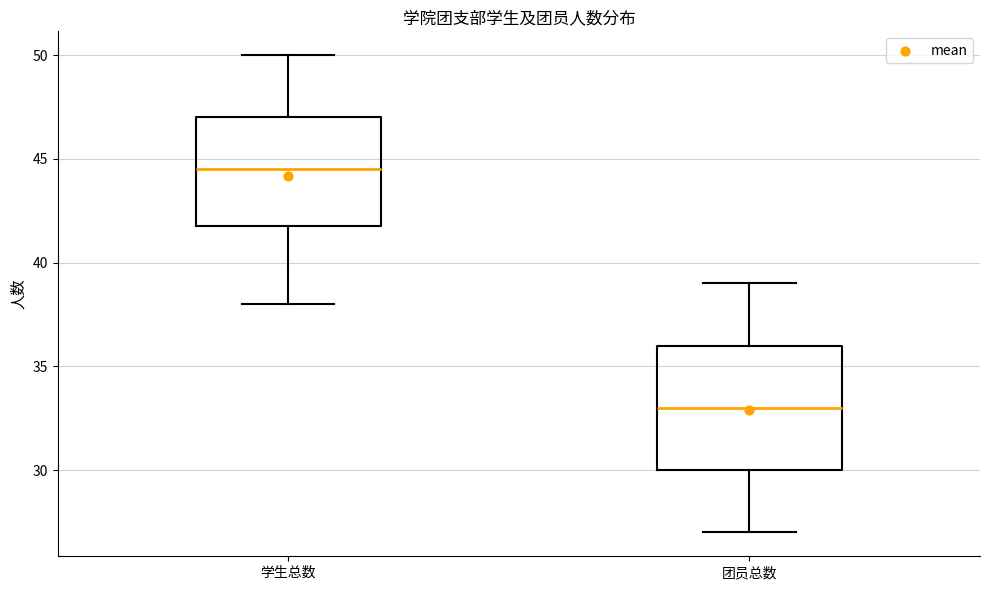

Reading left to right, read every box against the y-axis: the position of its median line, the range the box covers, and the ends of its whiskers. The values are not printed on the chart, so give them approximately, as read against the axis.

学生总数: median 44.5, box 42.0 to 47.0, whiskers 38.0 to 50.0
团员总数: median 33.0, box 30.0 to 36.0, whiskers 27.0 to 39.0